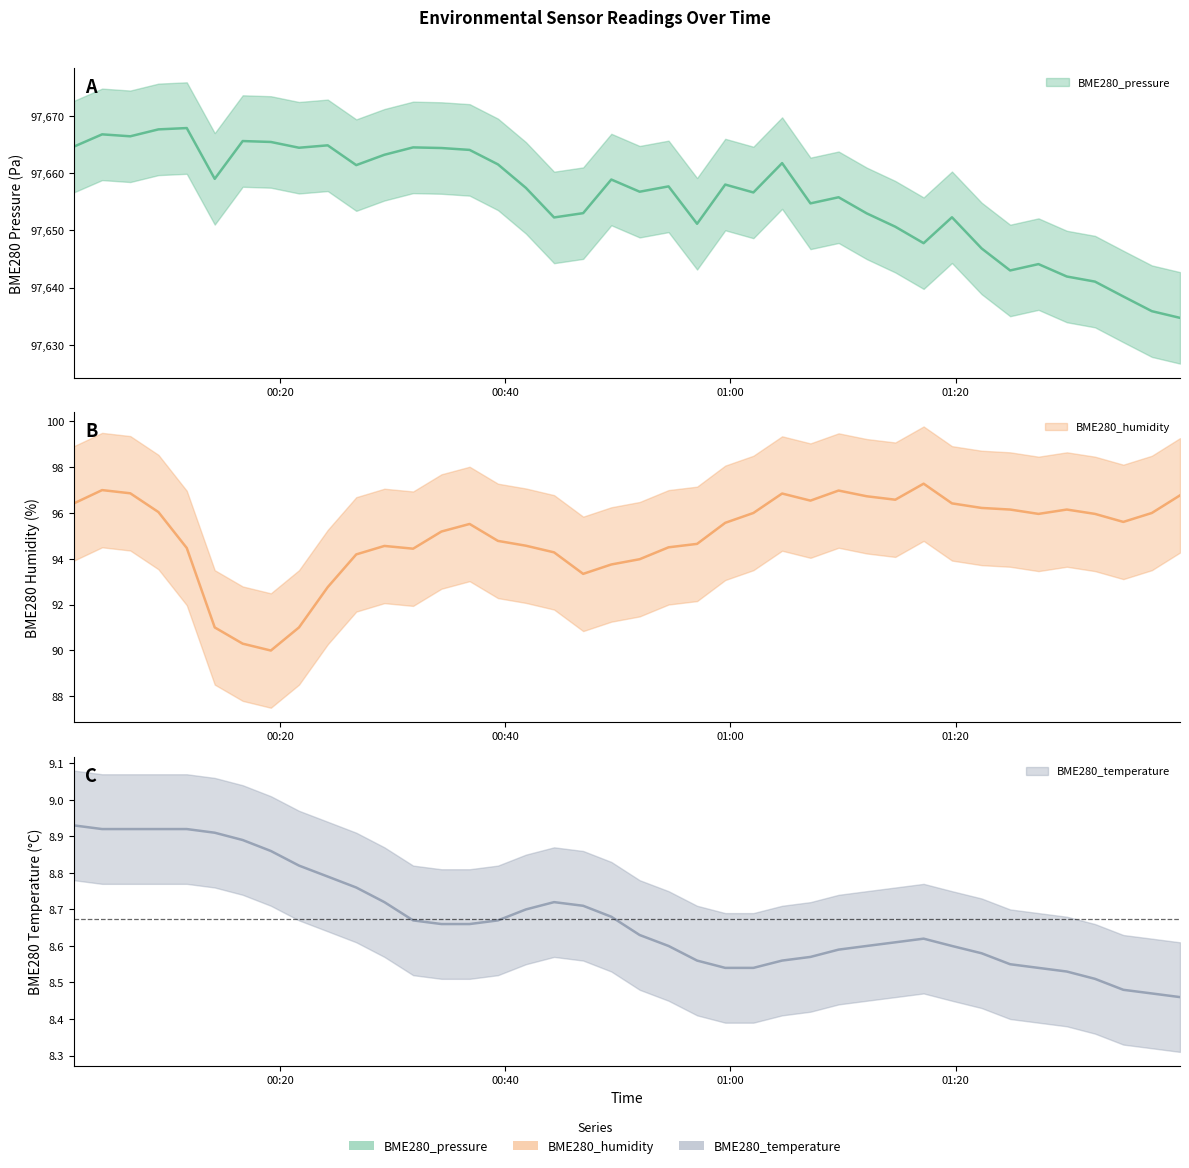

Read the BME280_humidity value at 2022/07/13 00:36:50.

95.5